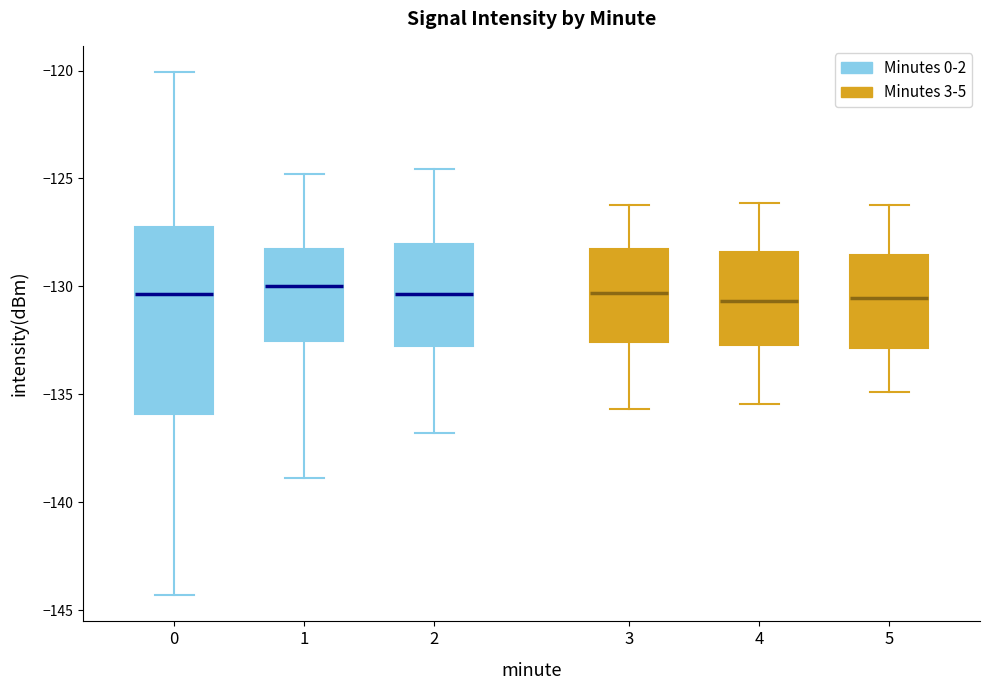

Reading left to right, transcribe this box plot: for each box, give where its median line is, the range the box spans, and where its two whiskers end, as read against the y-axis. The values are not printed on the chart, so give them approximately, as read against the axis.

0: median -130.5, box -136.0 to -127.5, whiskers -144.5 to -120.0
1: median -130.0, box -132.5 to -128.5, whiskers -139.0 to -125.0
2: median -130.5, box -133.0 to -128.0, whiskers -137.0 to -124.5
3: median -130.5, box -132.5 to -128.5, whiskers -135.5 to -126.0
4: median -130.5, box -132.5 to -128.5, whiskers -135.5 to -126.0
5: median -130.5, box -133.0 to -128.5, whiskers -135.0 to -126.0